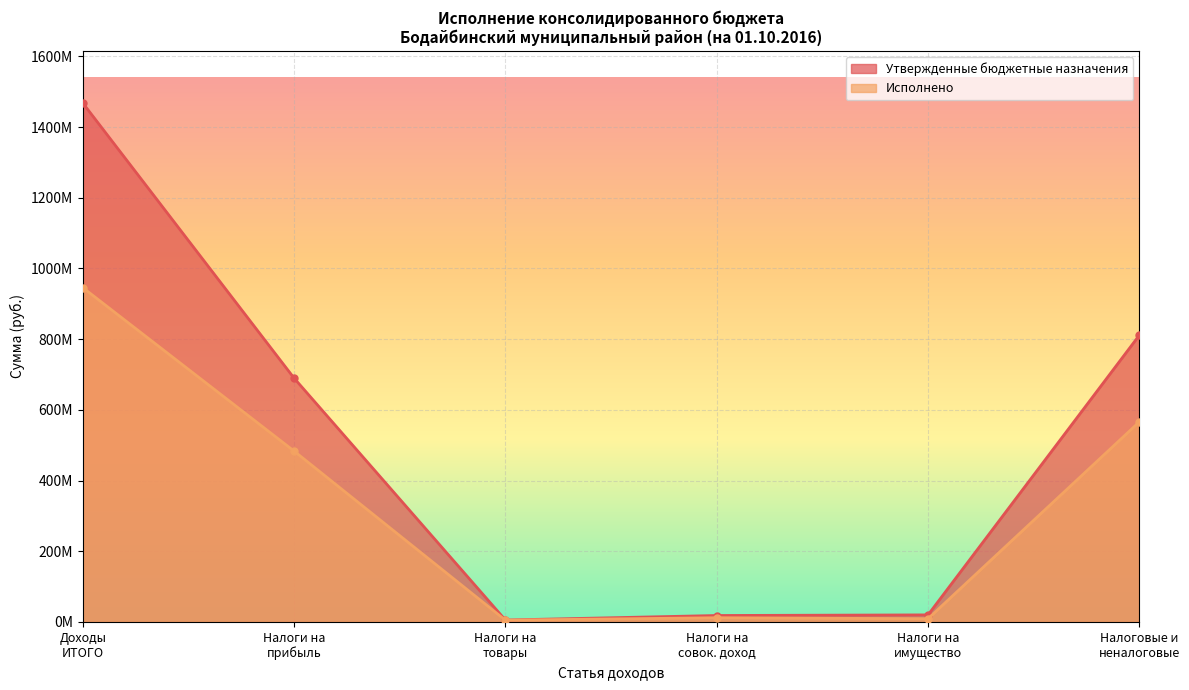

What are all the series names shown in the legend?

Утвержденные бюджетные назначения, Исполнено